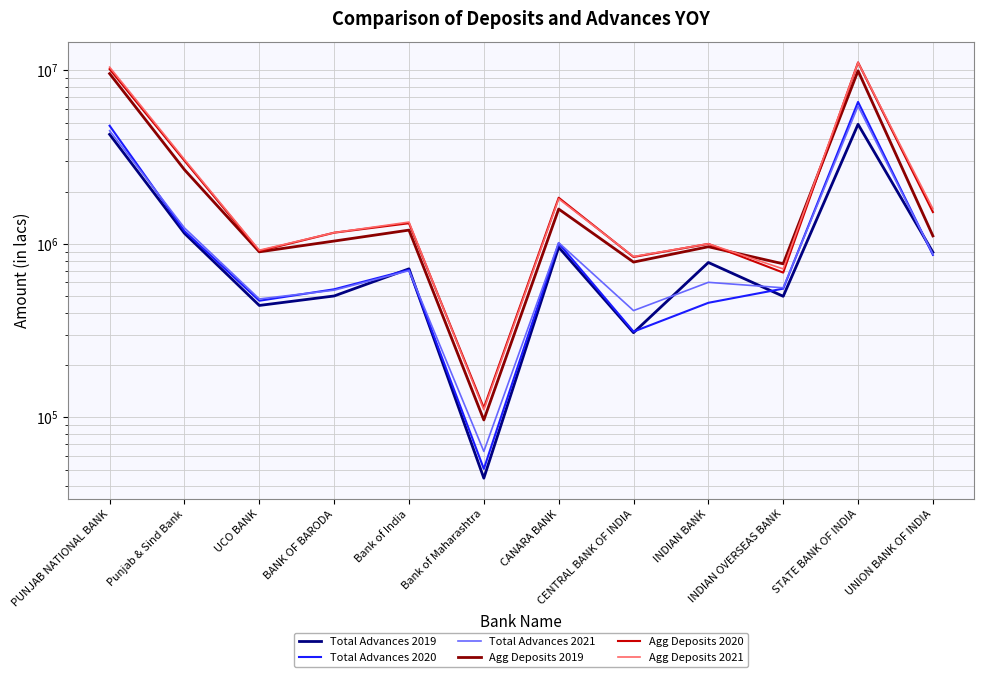

The Total Advances 2019 series shows 534565.9 at CENTRAL BANK OF INDIA. True or false?

False